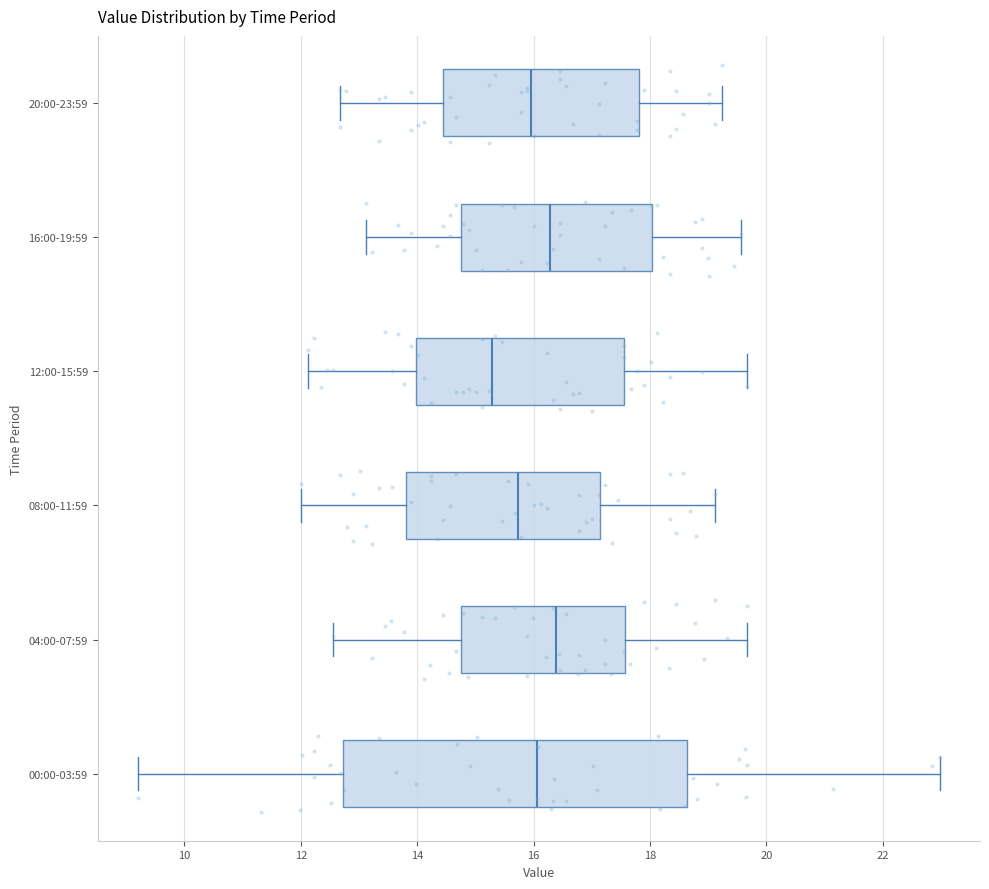

Where does the right whisker of the box for 04:00-07:59 end on the x-axis? The values are not printed on the chart, so give them approximately, as read against the axis.

19.6